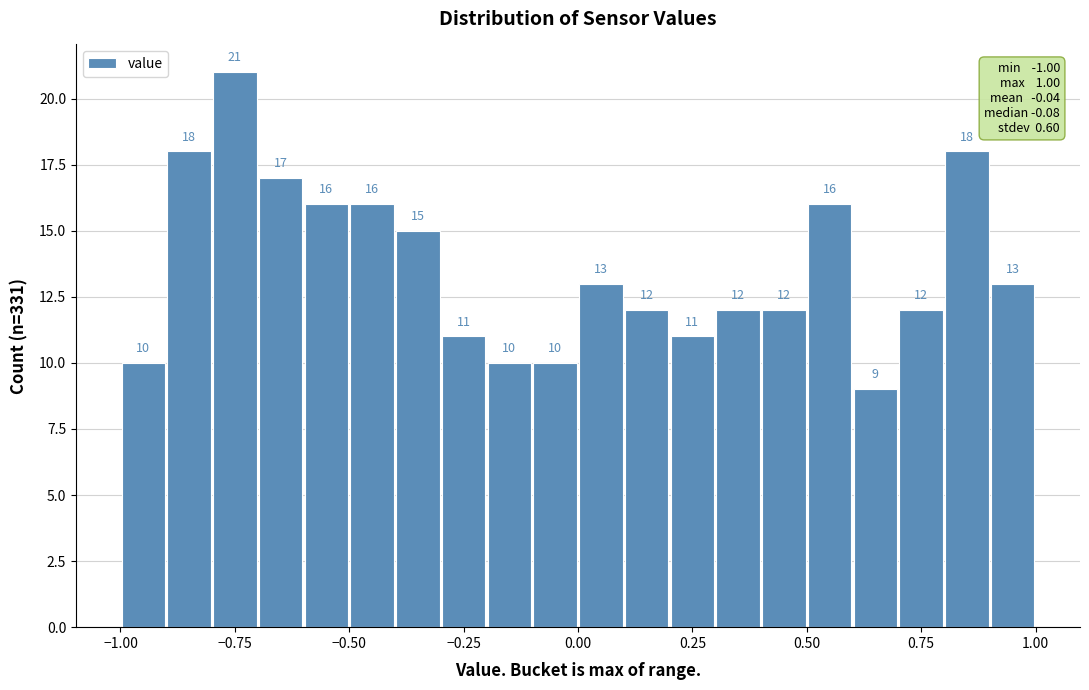

Read against the x-axis, roughly where is the centre of the tallest bar?

-0.75